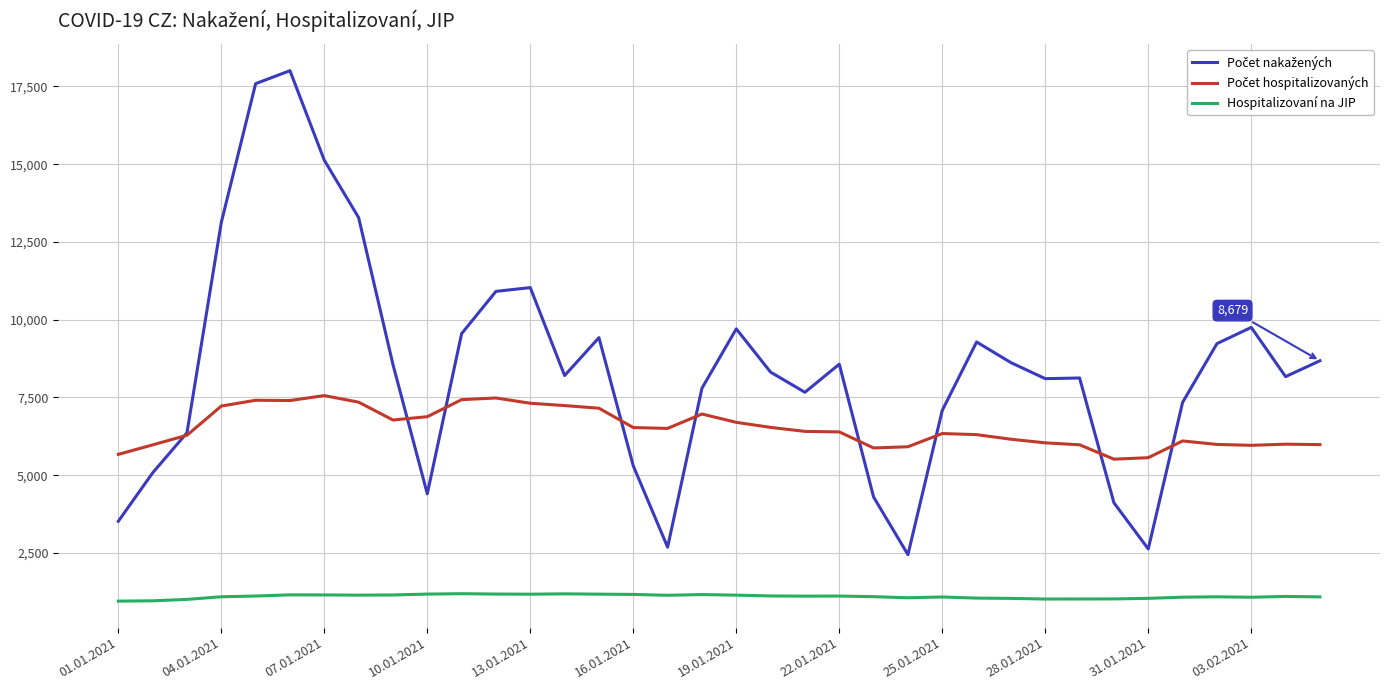

What is the greatest value displayed?

18005